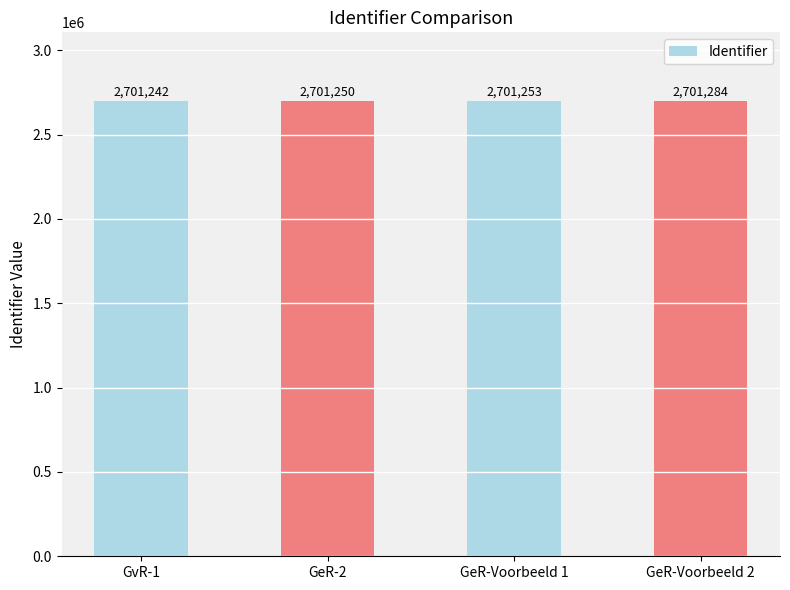

What is the sum of the values at GeR-2 and GeR-Voorbeeld 2?

5402534